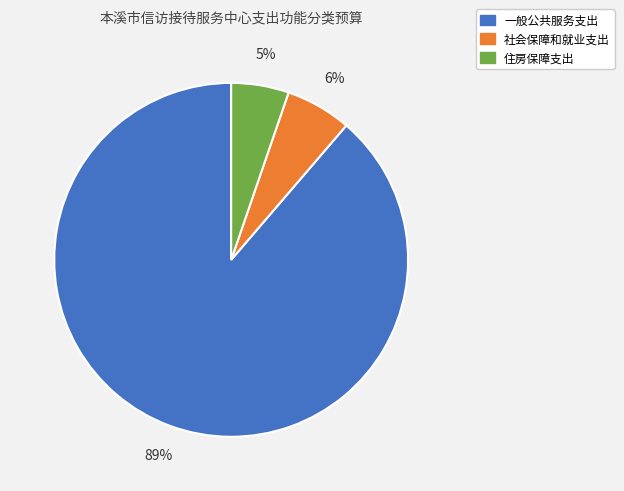

Which category accounts for the majority?

一般公共服务支出